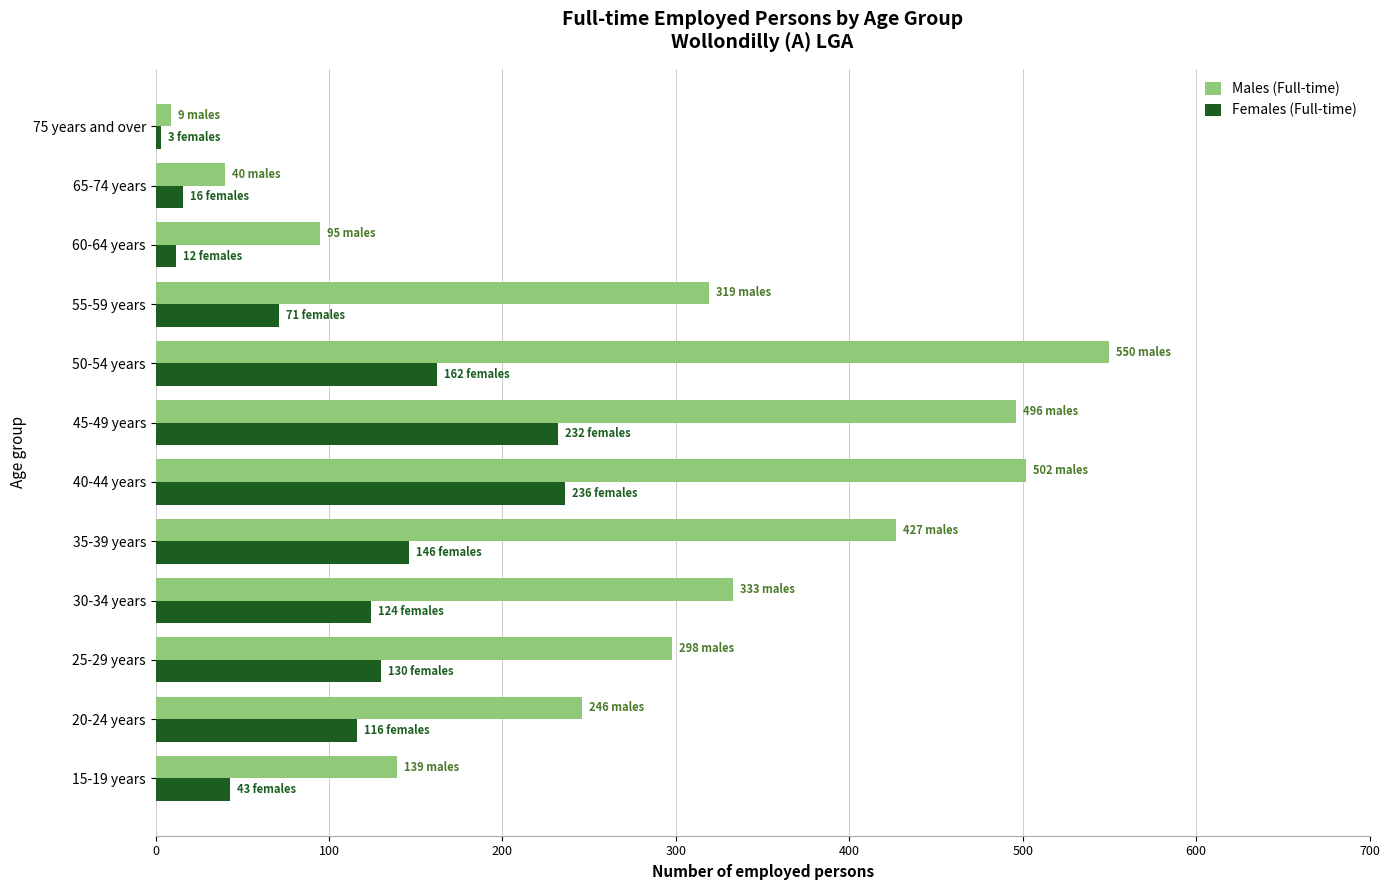

Is it true that Males (Full-time) equals 433 at 20-24 years?

False